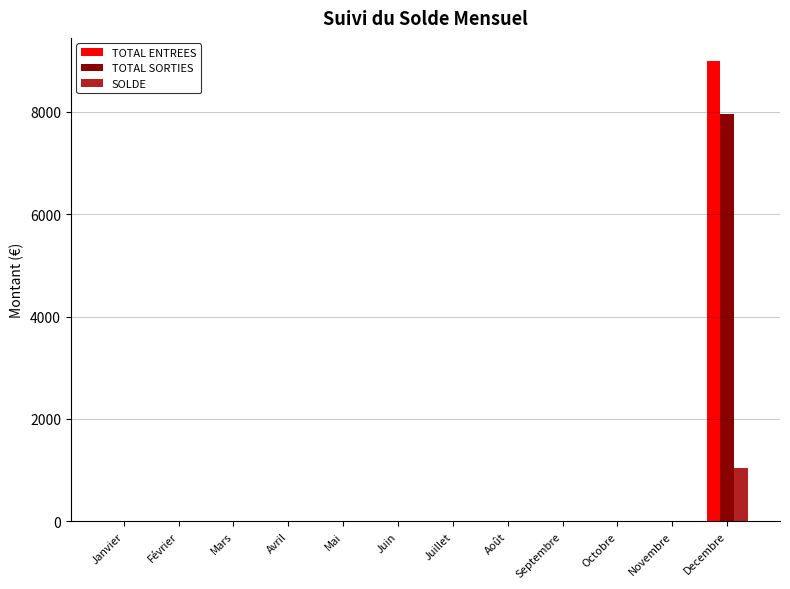

At which category is the sum across all series the highest?

Decembre